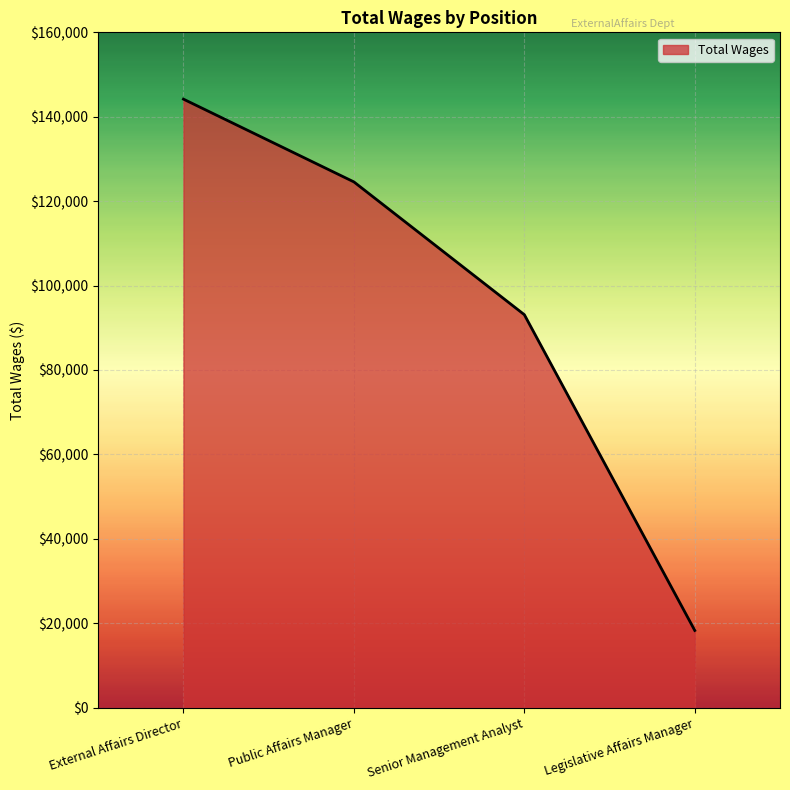

What is the change in value from External Affairs Director to Public Affairs Manager?

-19605